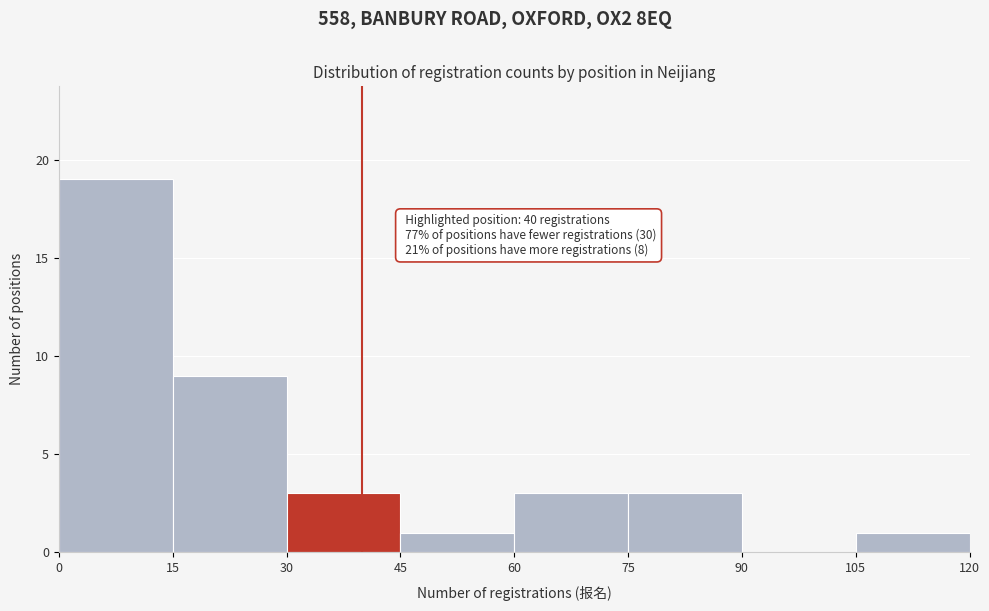

Over which range of the x-axis is the bar tallest?

0 to 15